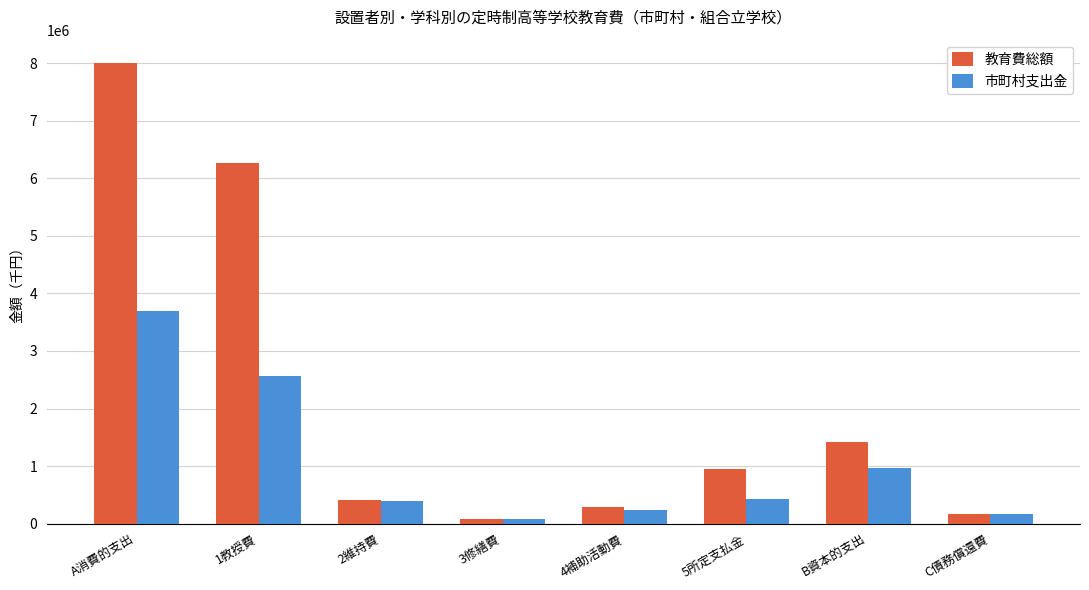

What is the greatest value displayed?

8009260